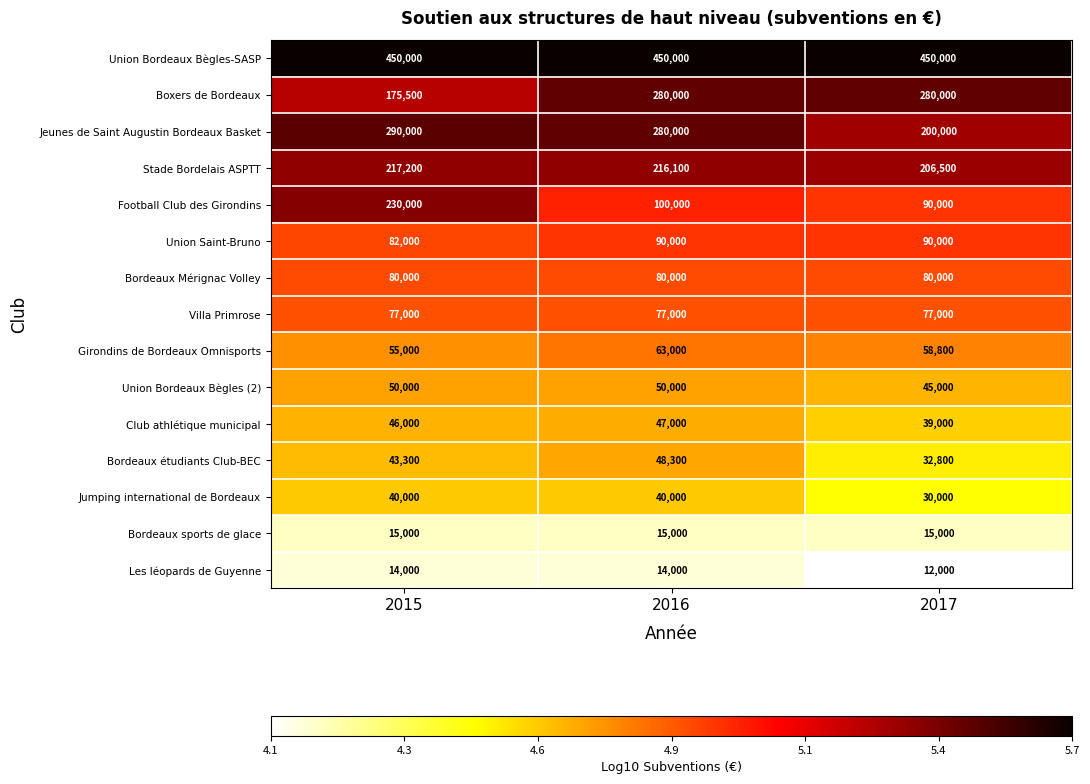

Which series has the largest range (max minus min)?

Football Club des Girondins